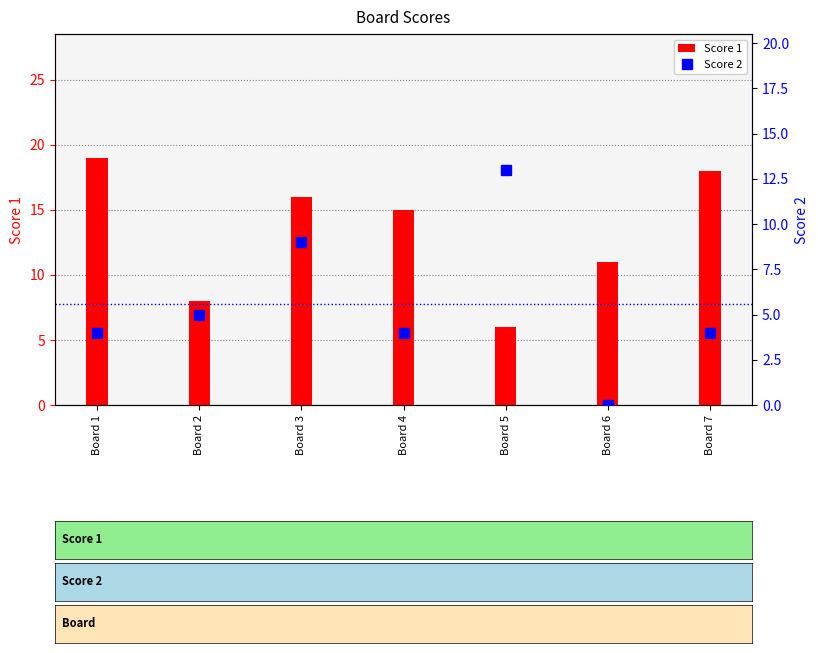

What is the sum of the Score 2 values at Board 7 and Board 6?

4